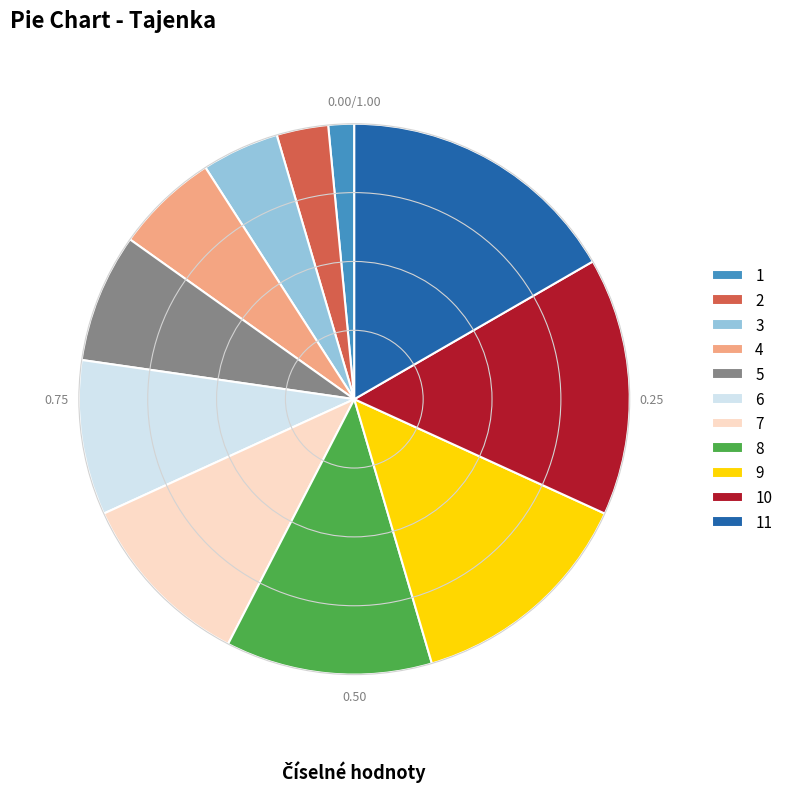

Count the number of slices in the pie.

11